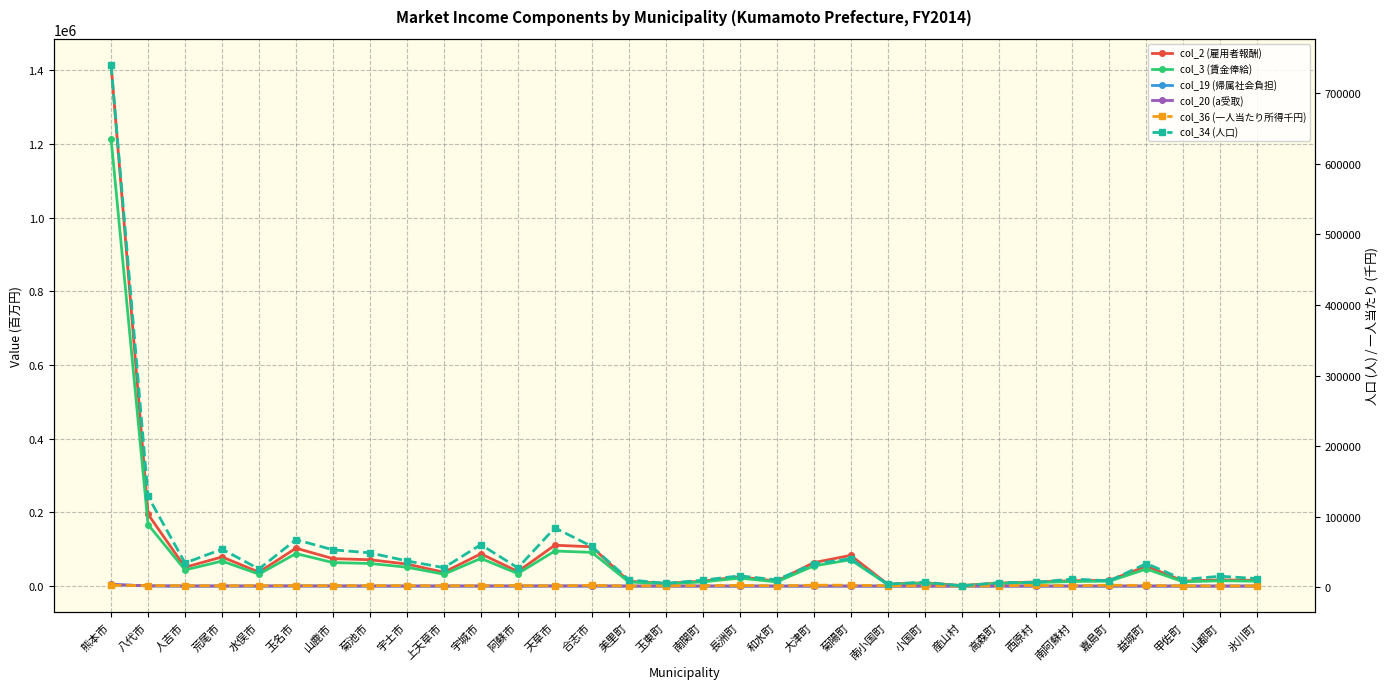

What is the difference between the second highest and second lowest values in the col_3 (賃金俸給) series?

162489.7